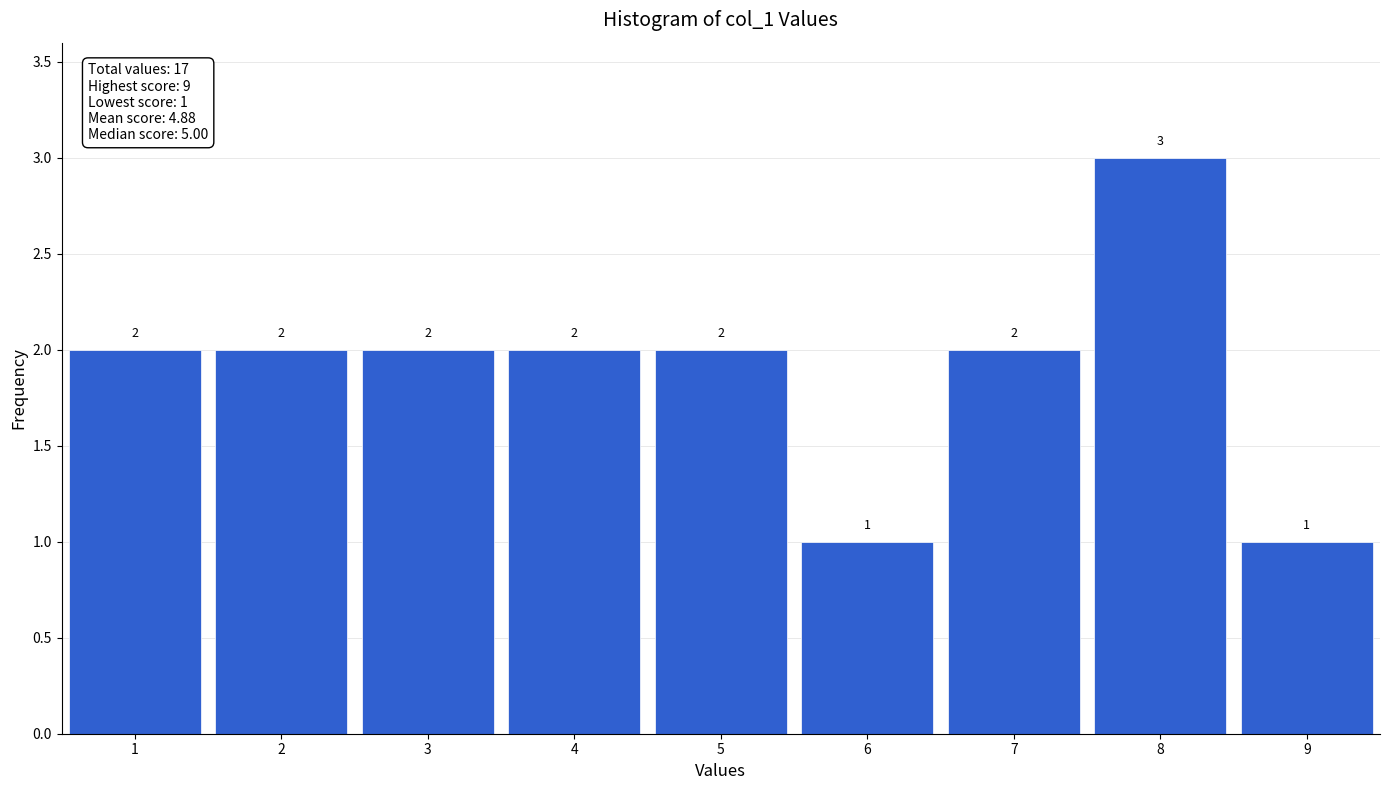

Reading left to right, transcribe this chart: for each bar, give the range it covers on the x-axis and its height.

0.5 to 1.5: 2
1.5 to 2.5: 2
2.5 to 3.5: 2
3.5 to 4.5: 2
4.5 to 5.5: 2
5.5 to 6.5: 1
6.5 to 7.5: 2
7.5 to 8.5: 3
8.5 to 9.5: 1